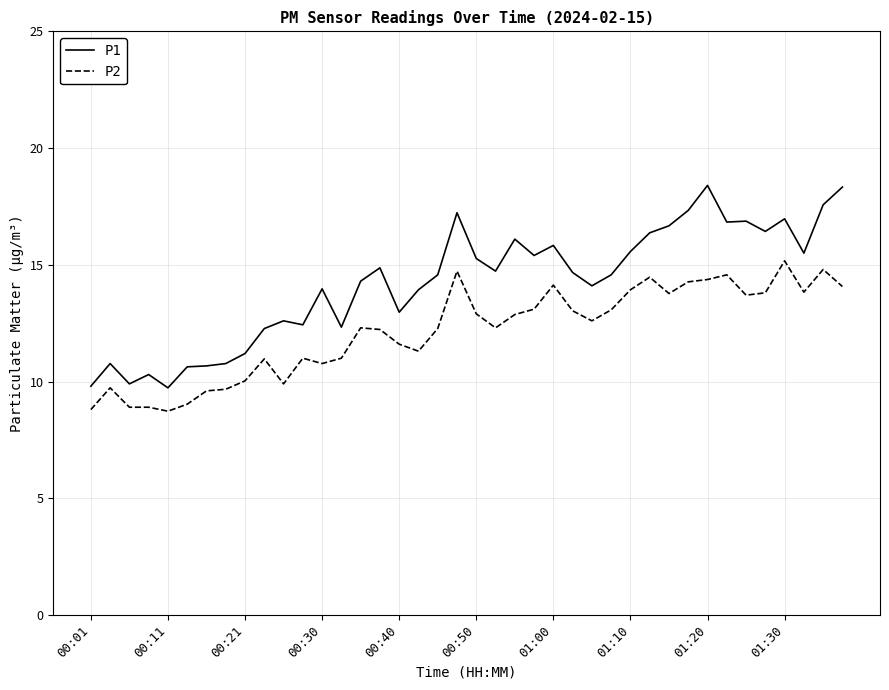

What is the minimum value shown in the chart?

8.7